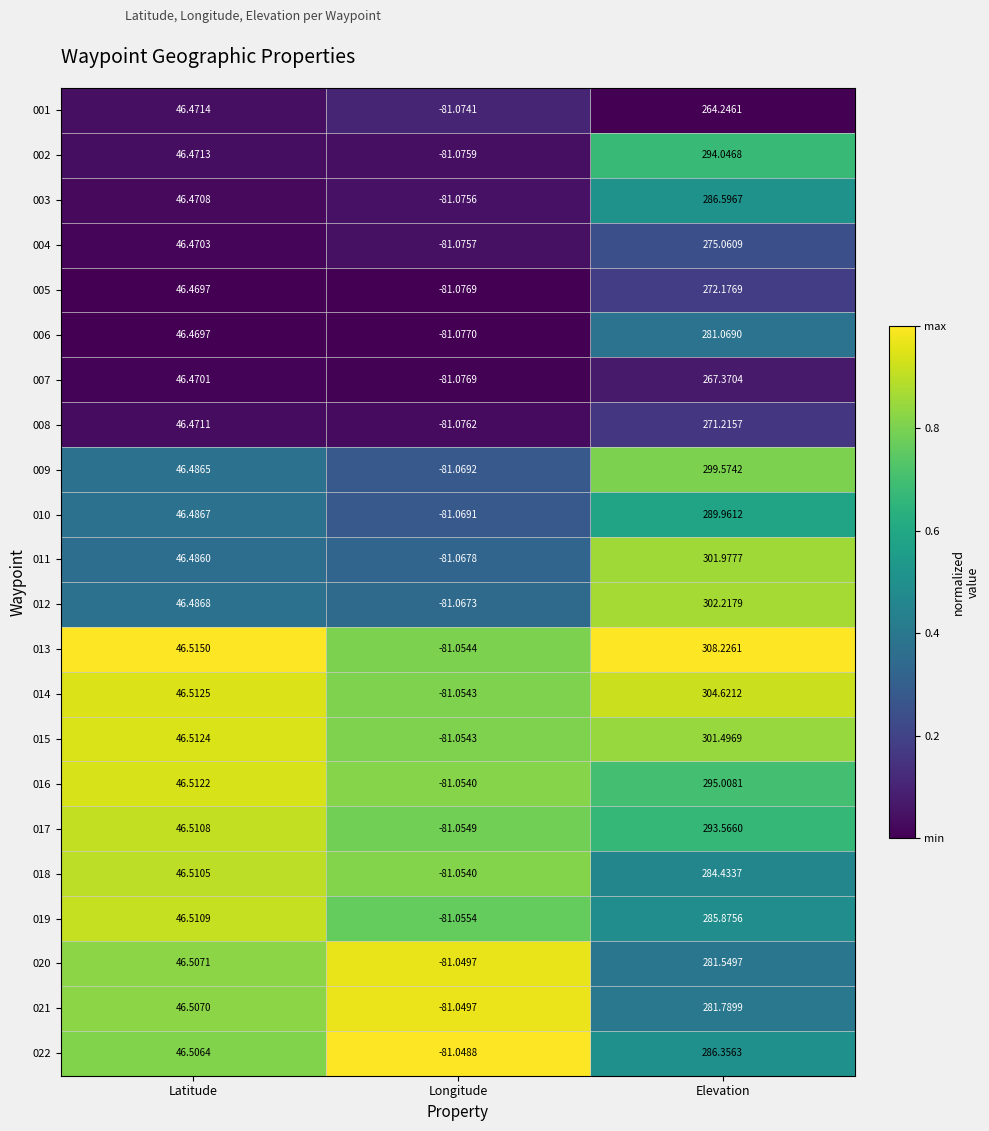

What is the spread (max minus min) of values at Latitude?

0.0